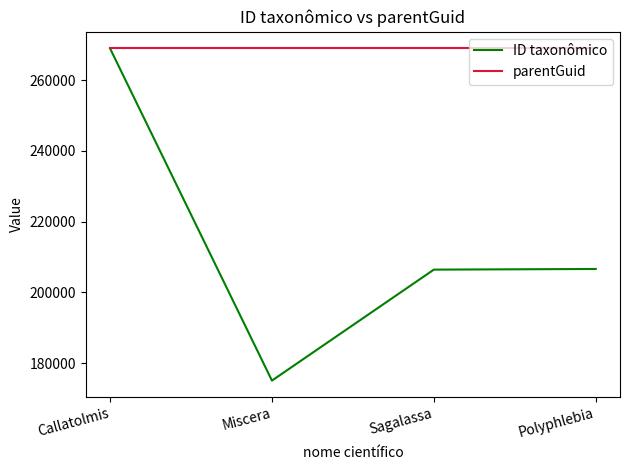

Which label corresponds to the smallest value in the chart?

Miscera